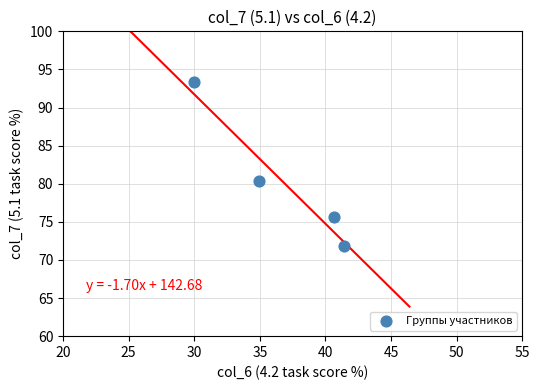

What Y value in the scatter plot is closest to 82?

80.4